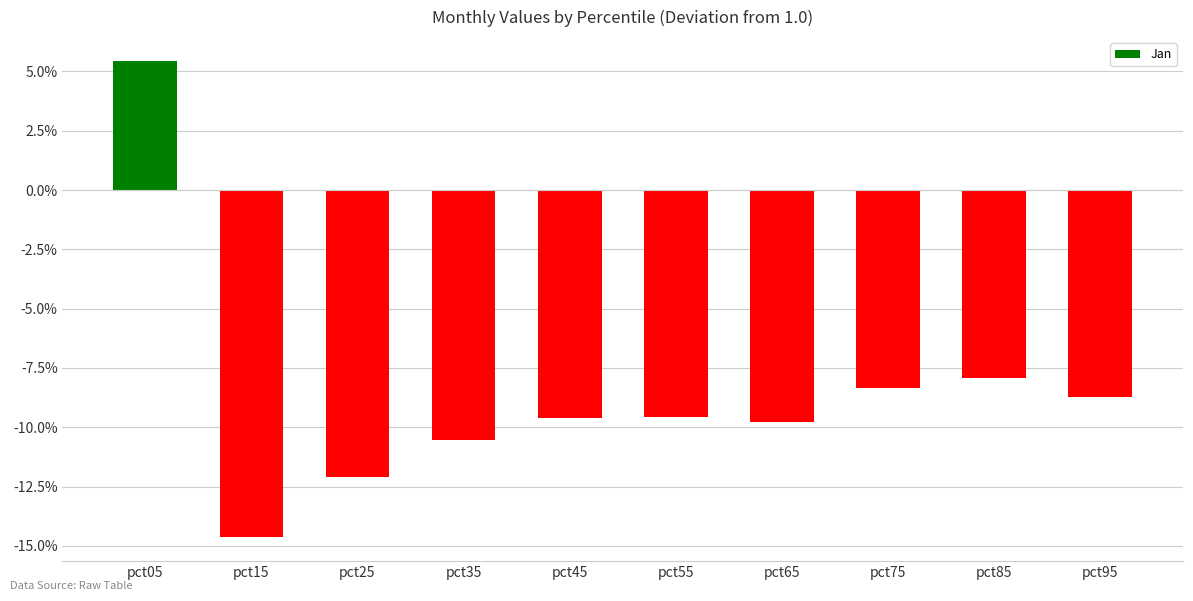

Count the values in the range 0 to 1.

1